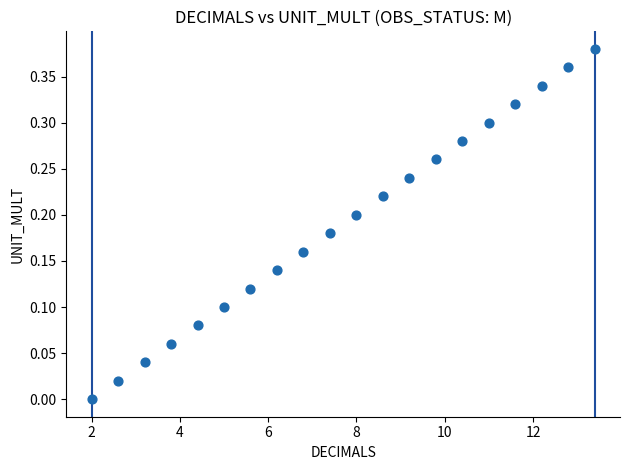

What is the range of X values (max minus min)?

11.4